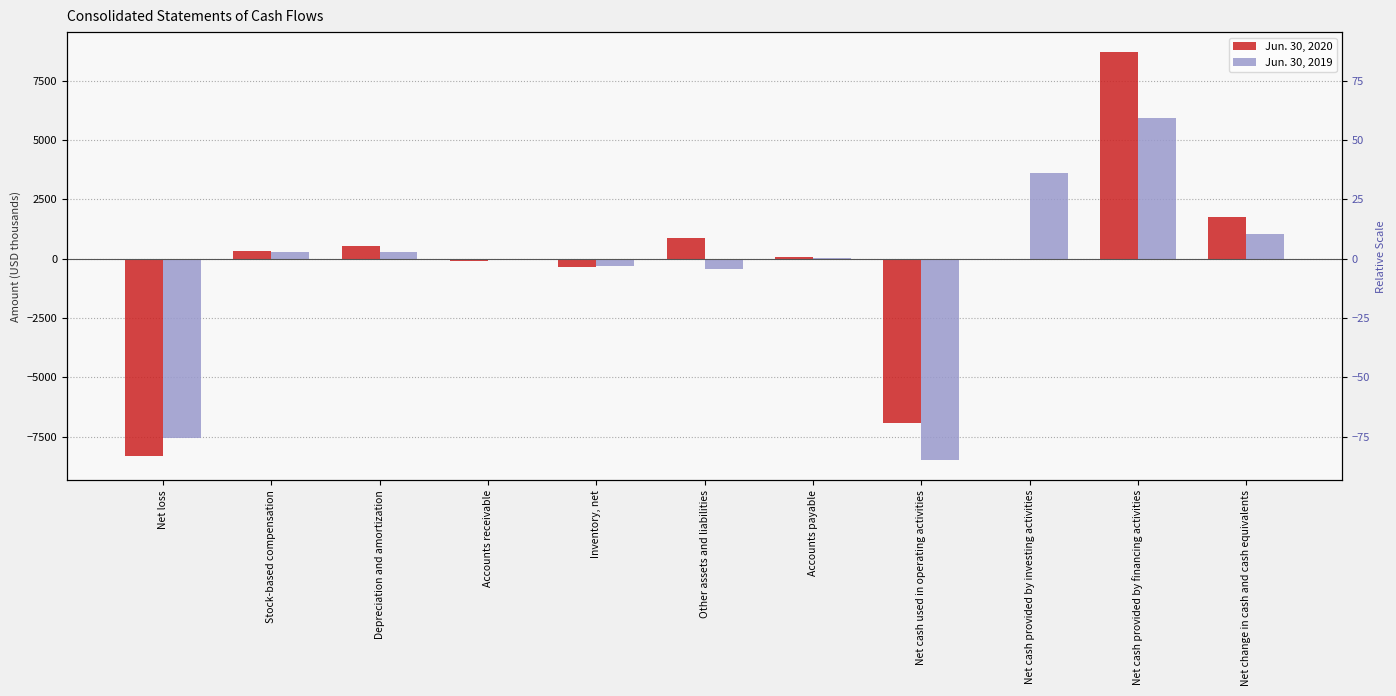

List the labels in order of Jun. 30, 2019 value, smallest first.

Net cash used in operating activities, Net loss, Other assets and liabilities, Inventory, net, Accounts receivable, Accounts payable, Depreciation and amortization, Stock-based compensation, Net change in cash and cash equivalents, Net cash provided by investing activities, Net cash provided by financing activities